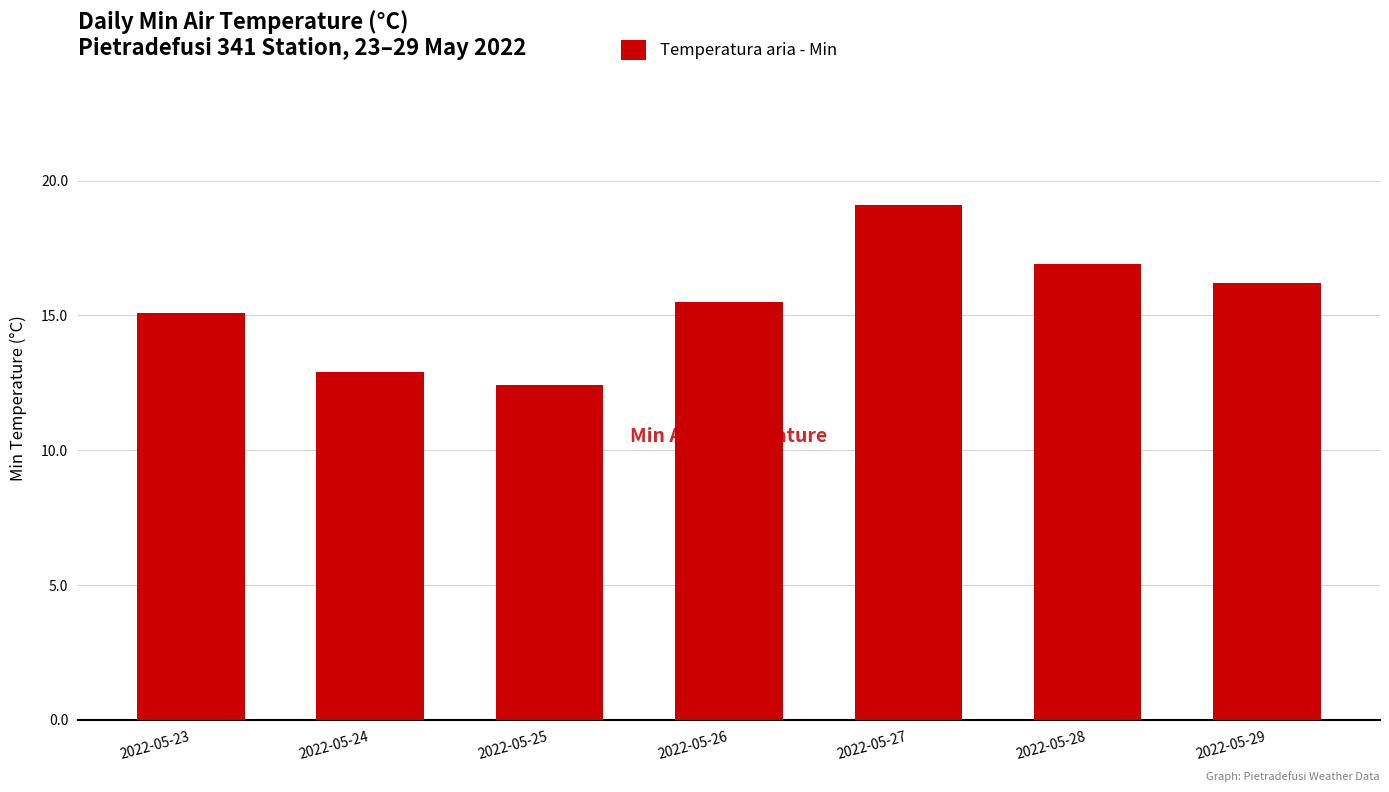

Reading right to left, extract all data points from this chart.

2022-05-29=16.2	2022-05-28=16.9	2022-05-27=19.1	2022-05-26=15.5	2022-05-25=12.4	2022-05-24=12.9	2022-05-23=15.1